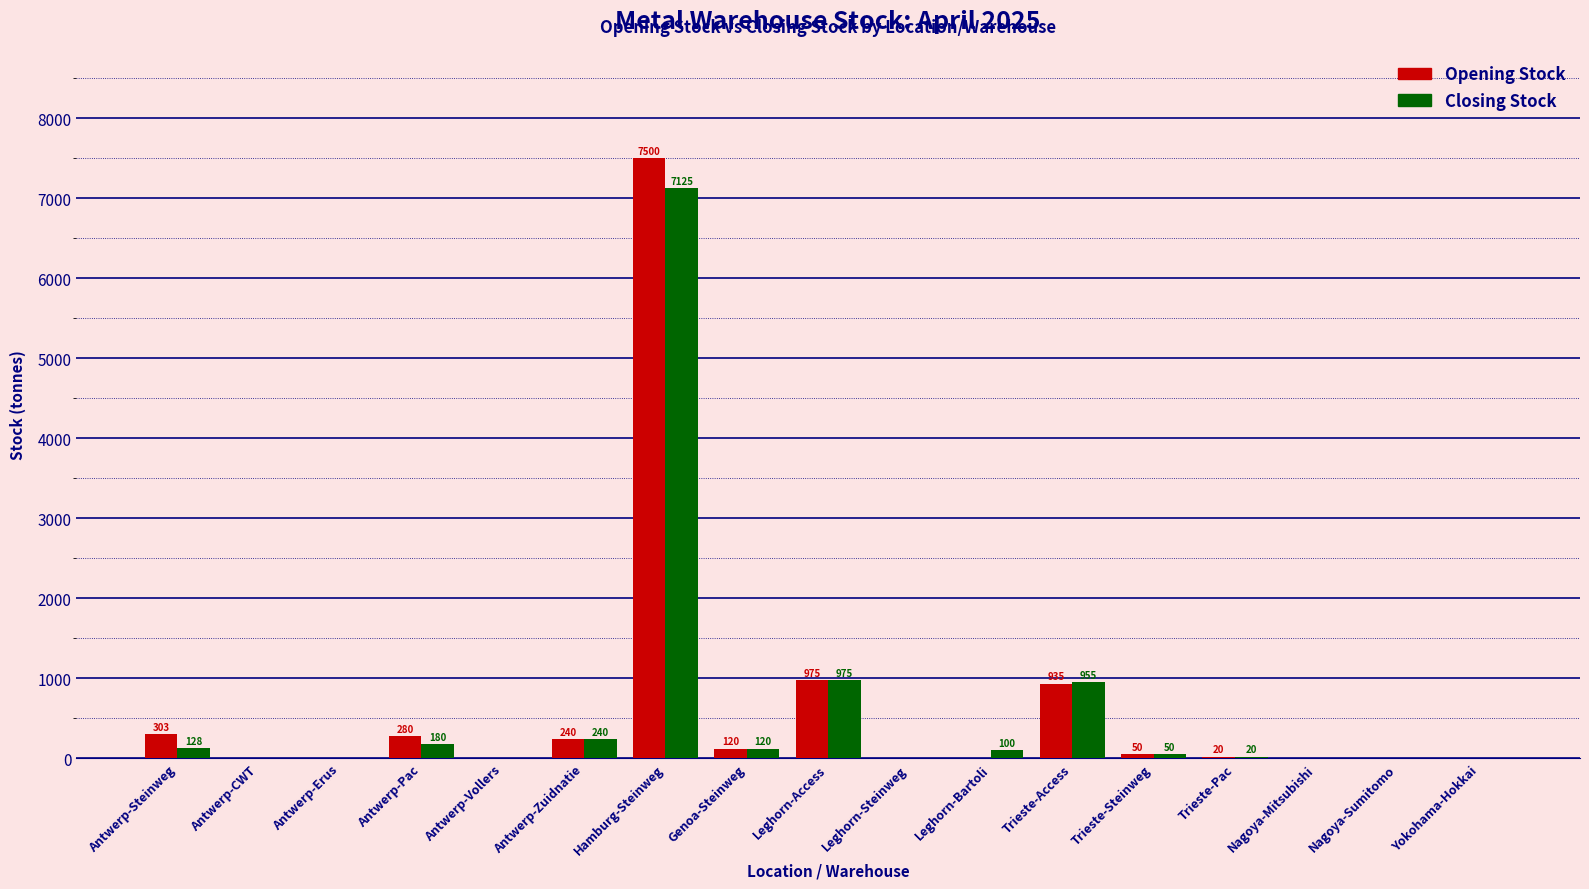

How many distinct data groups are displayed?

2